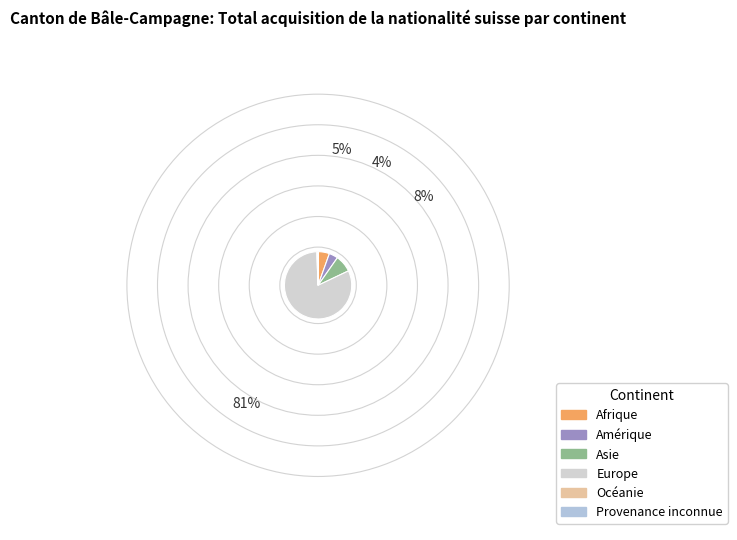

Count the number of slices in the pie.

6